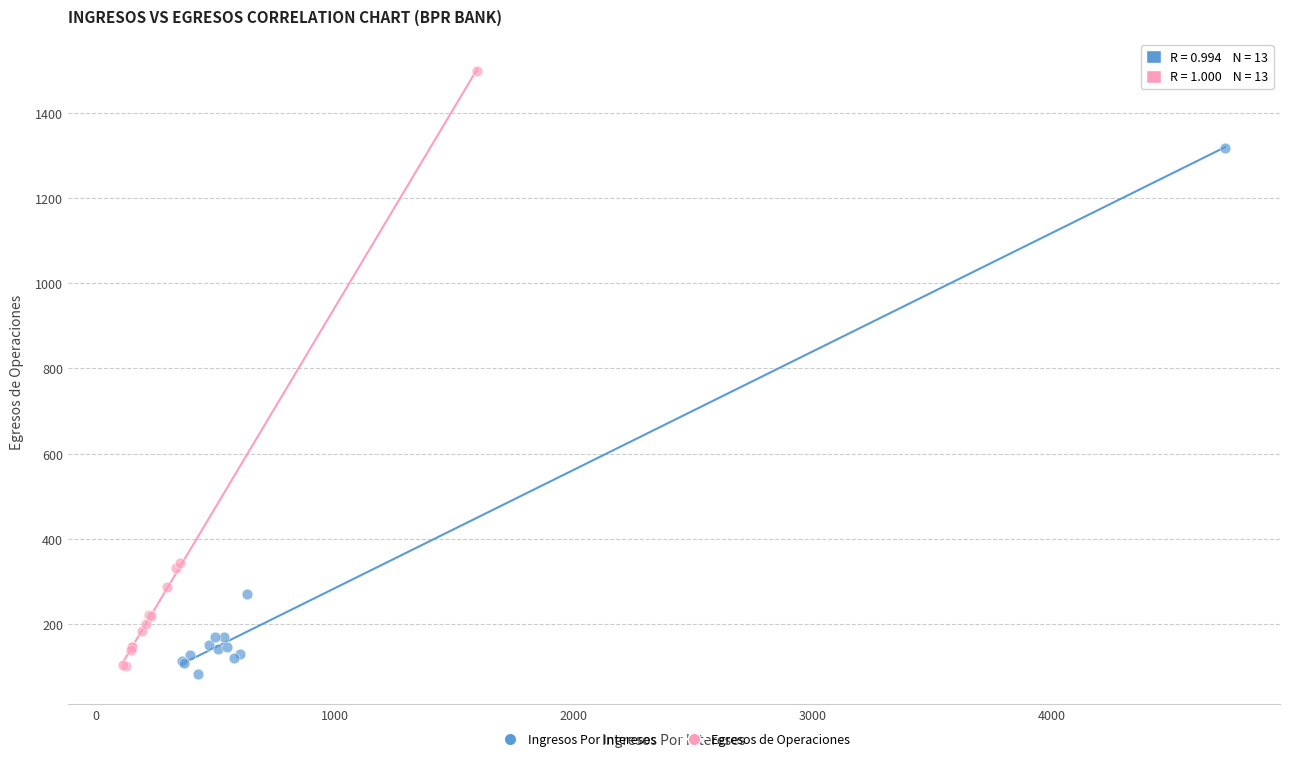

Which series contains the highest Y value?

Egresos de Operaciones